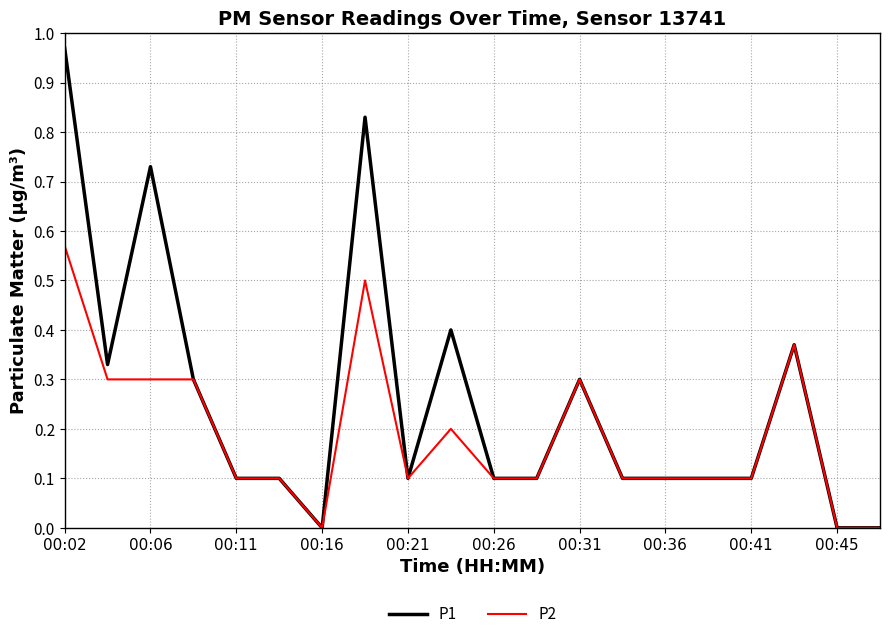

Which series has the largest total across all categories?

P1